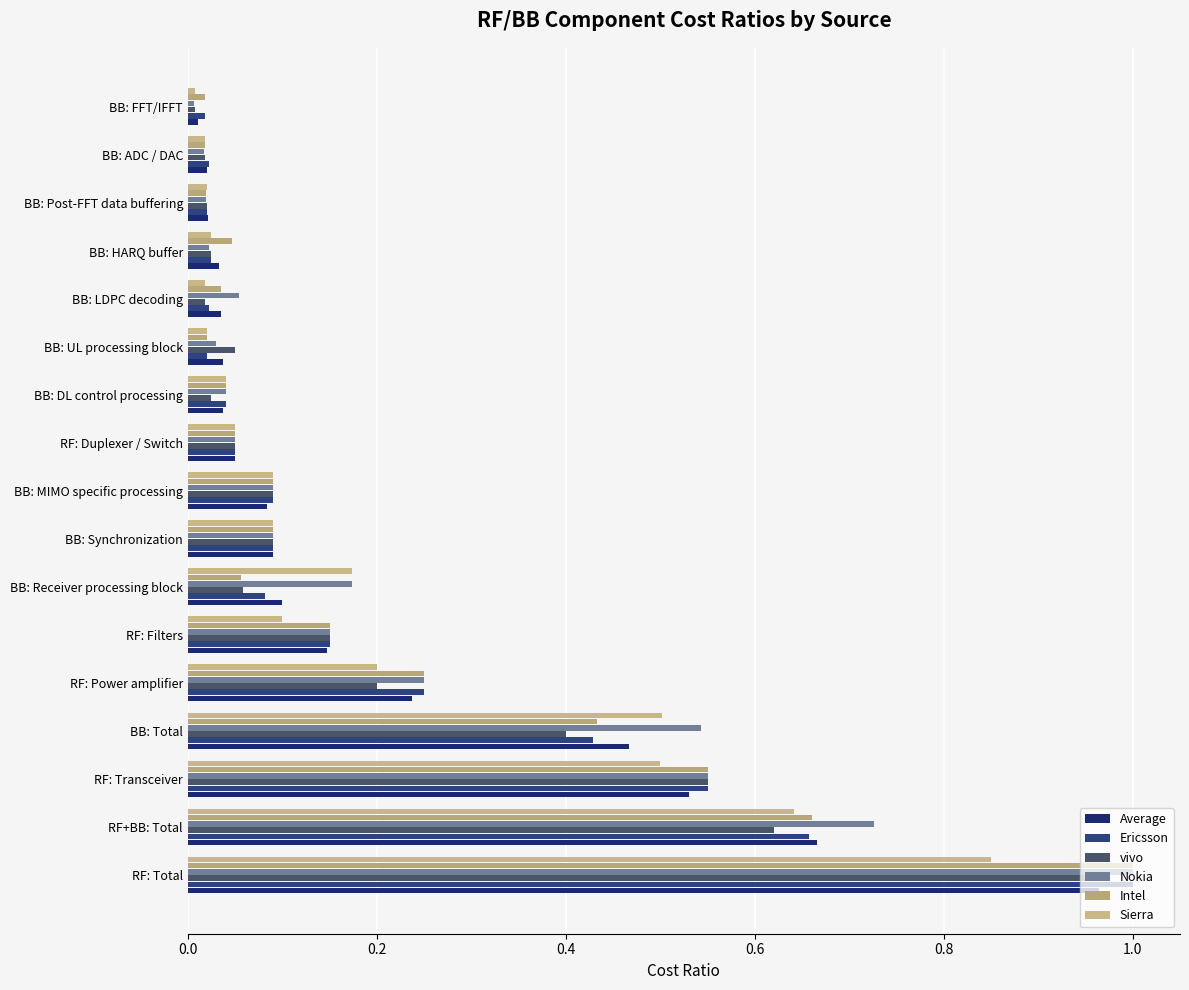

Count the number of data series in this chart.

6